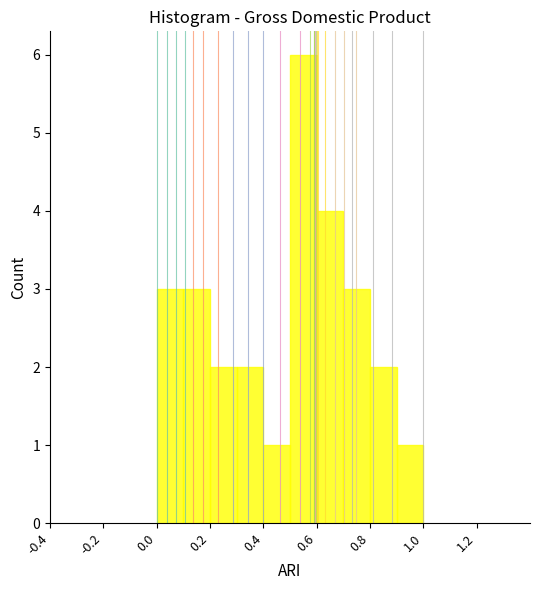

How tall is the bar that spans 0.2 to 0.3 on the x-axis? The values are not printed on the chart, so give them approximately, as read against the axis.

2